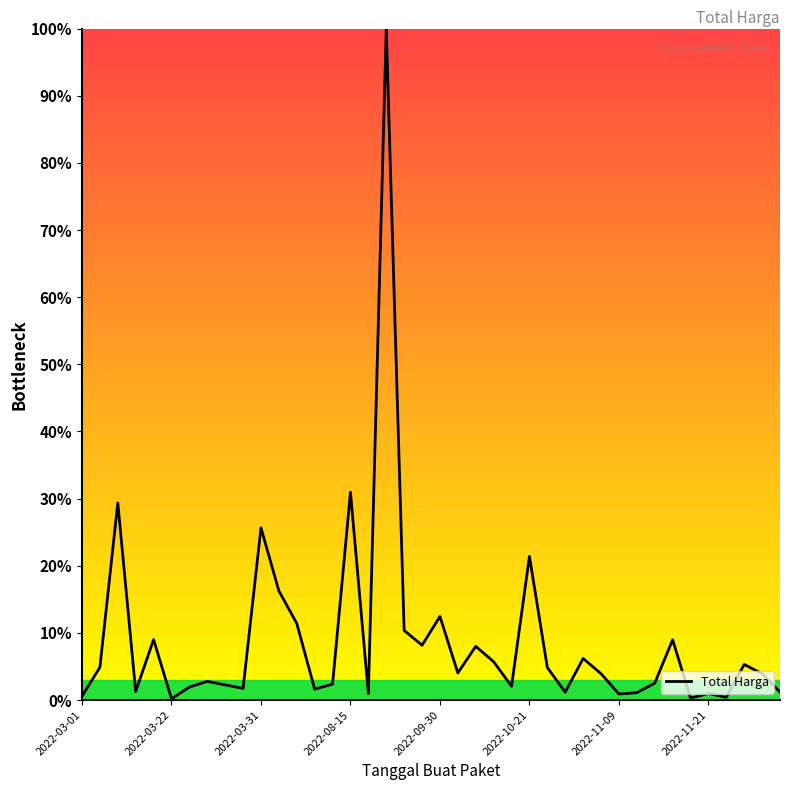

What is the minimum value shown in the chart?

0.2